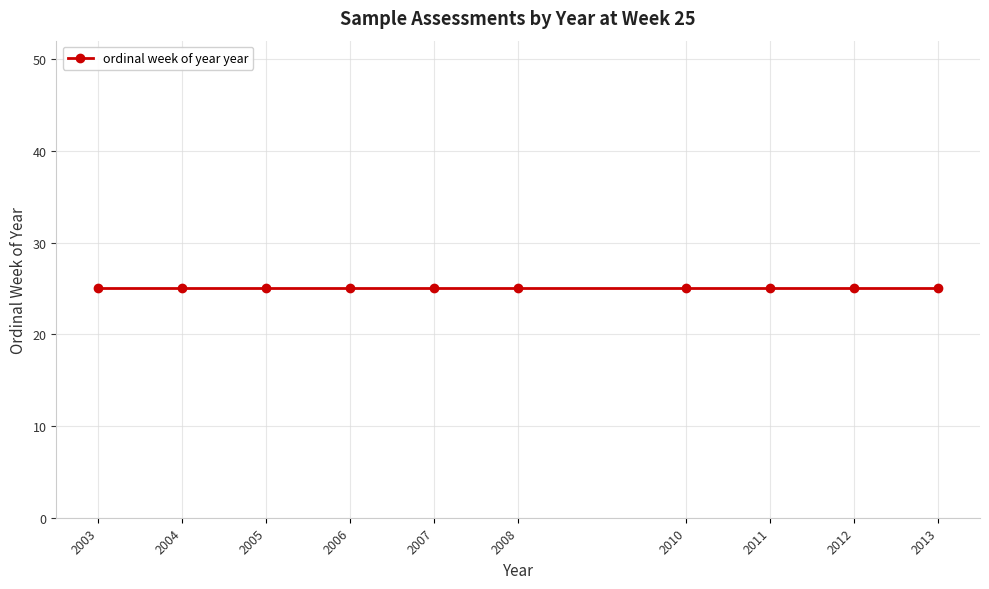

Read the value at 25, to the nearest 5.

2010